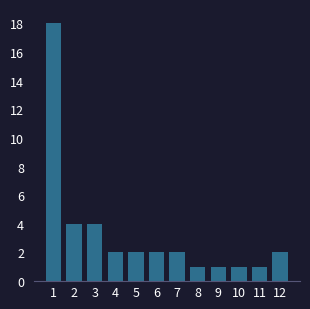

Reading left to right, list all the values displayed in this chart.

1=18	2=4	3=4	4=2	5=2	6=2	7=2	8=1	9=1	10=1	11=1	12=2